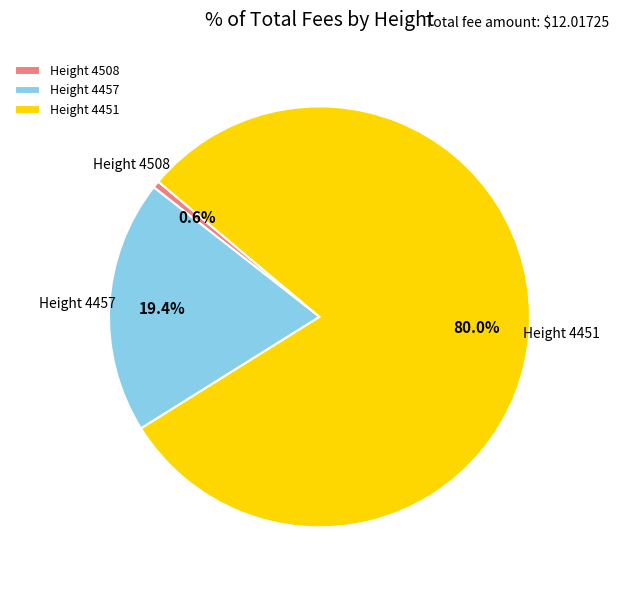

What portion of the pie excludes Height 4451?

20.0%